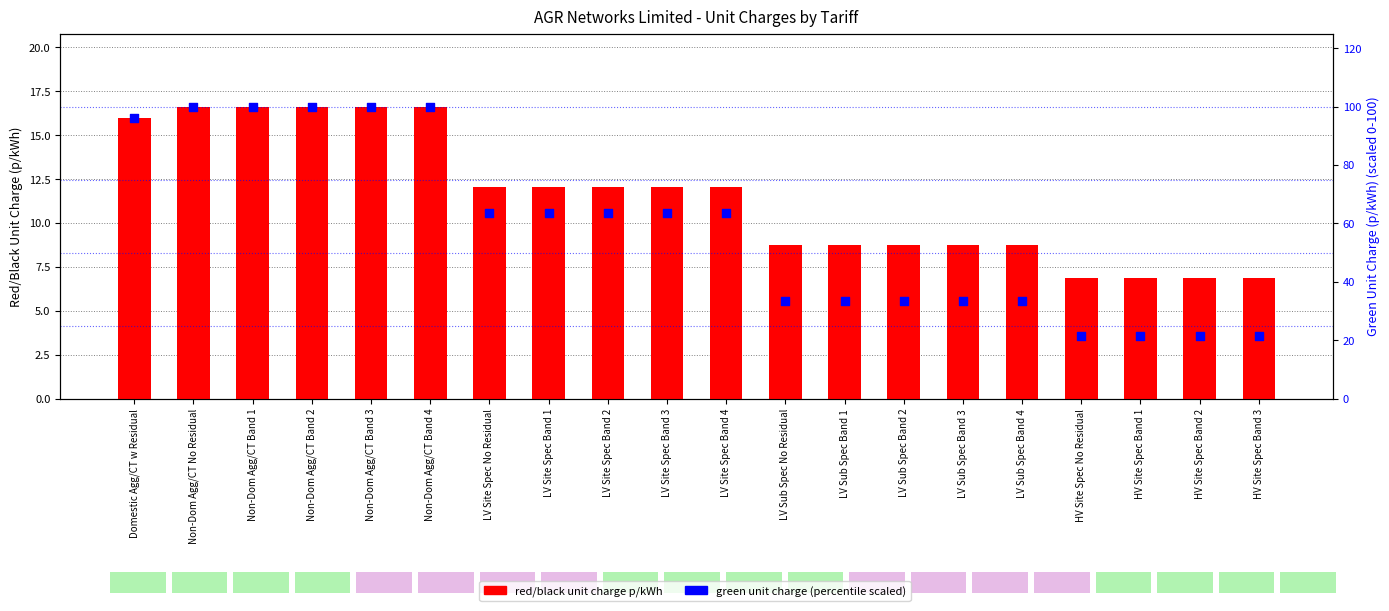

Which series has the widest spread of Y values?

green unit charge (percentile)